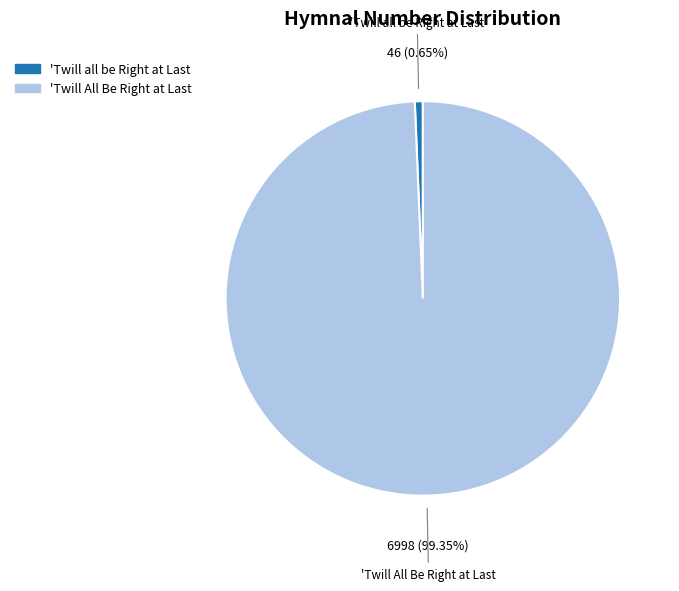

Which slice is the largest?

'Twill All Be Right at Last